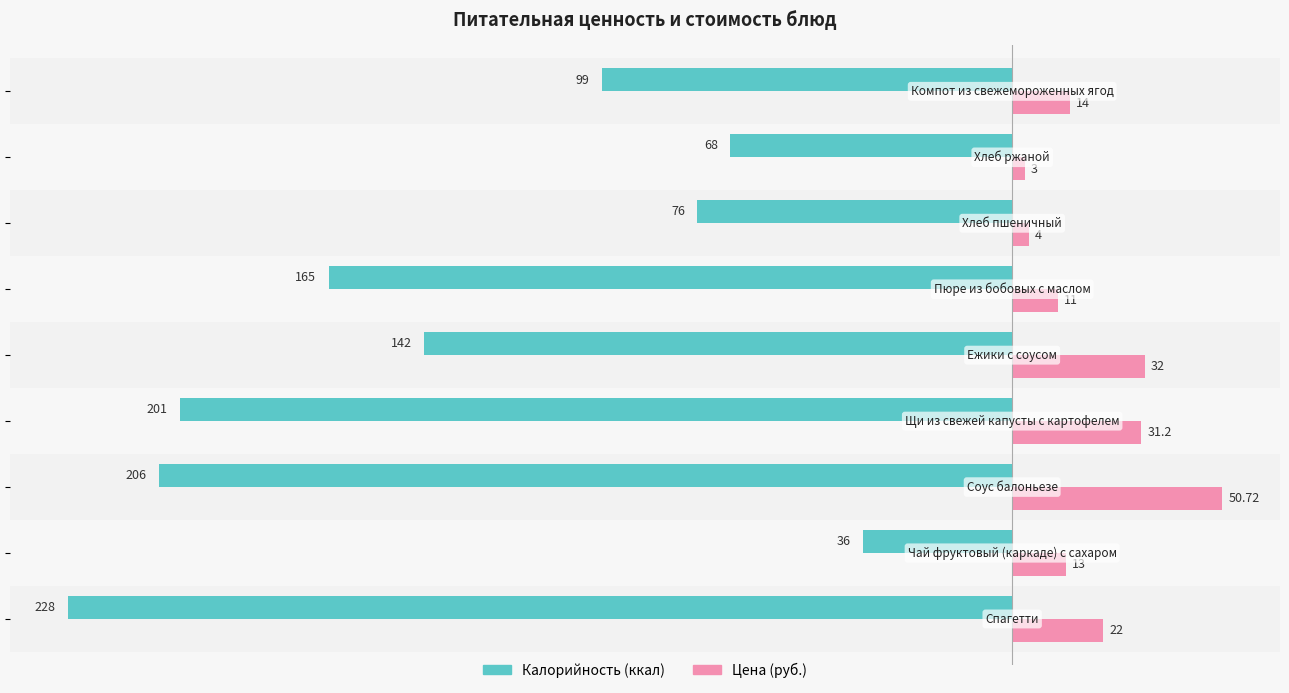

How many data points does each series have?

9